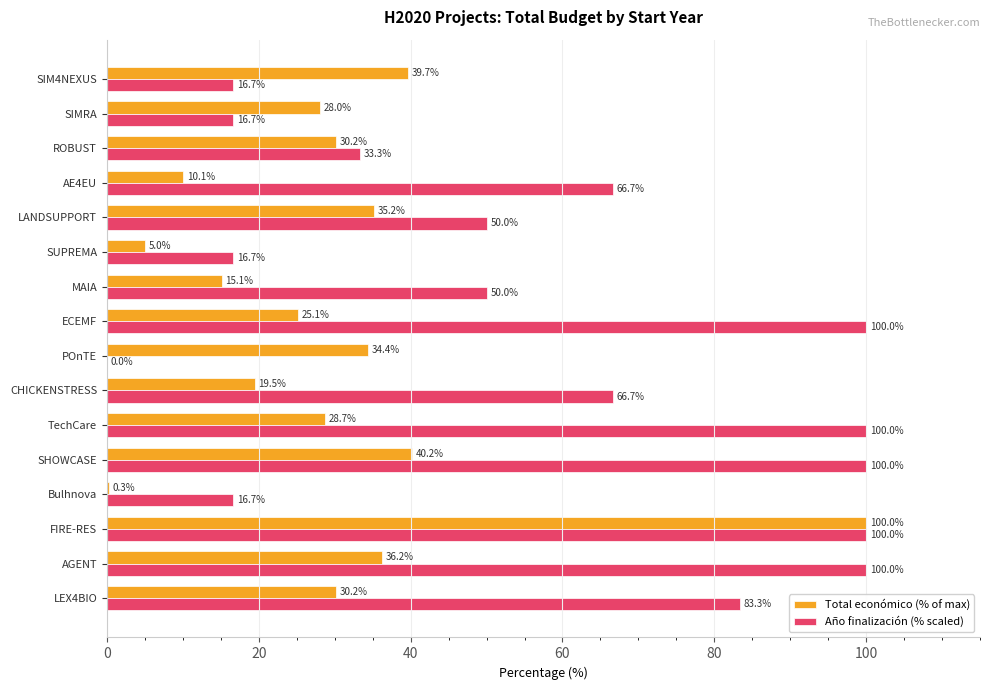

What is the maximum value shown in the chart?

100.0